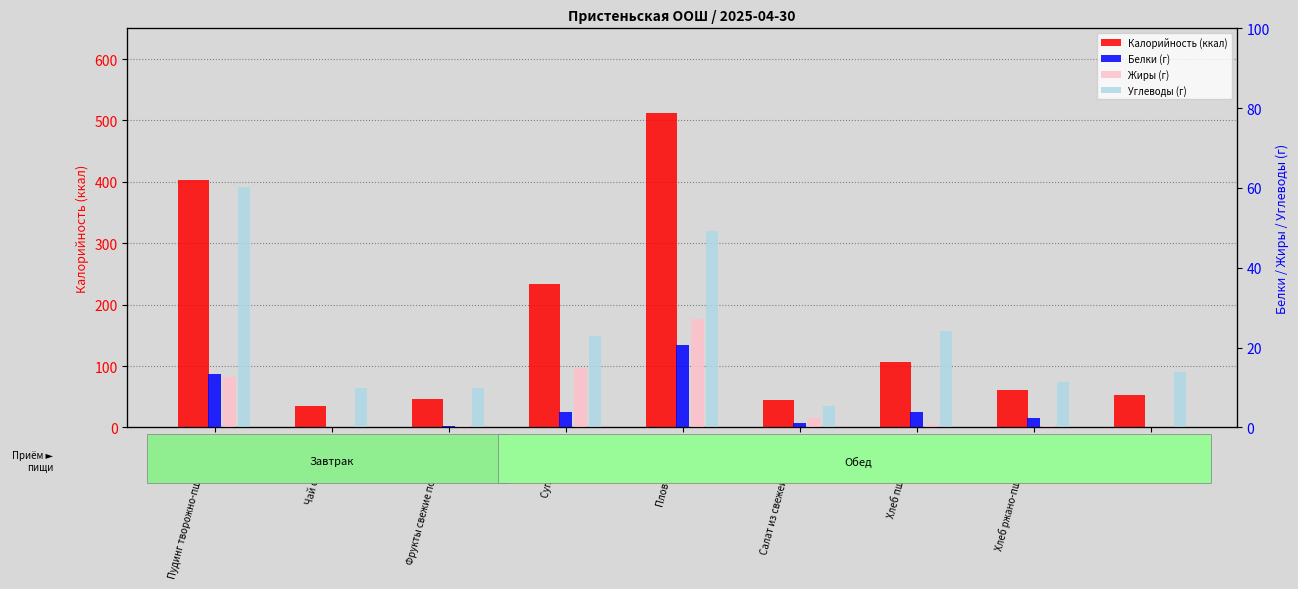

Which series has the largest range (max minus min)?

Калорийность